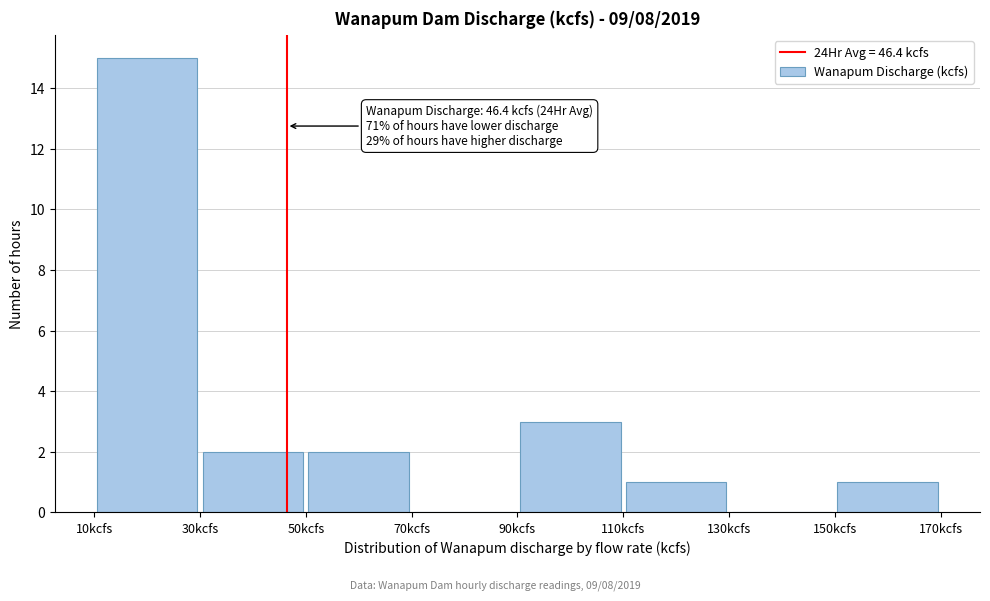

Which range on the x-axis has the tallest bar?

10 to 30